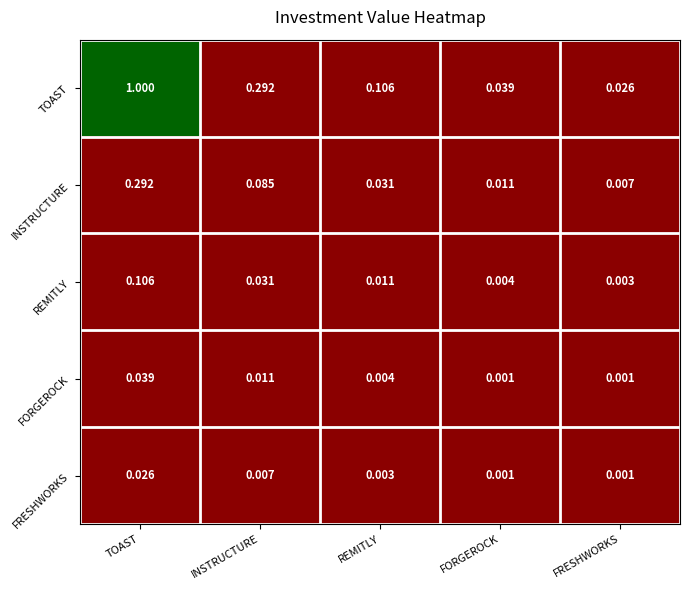

Which category has the highest value across all series?

TOAST